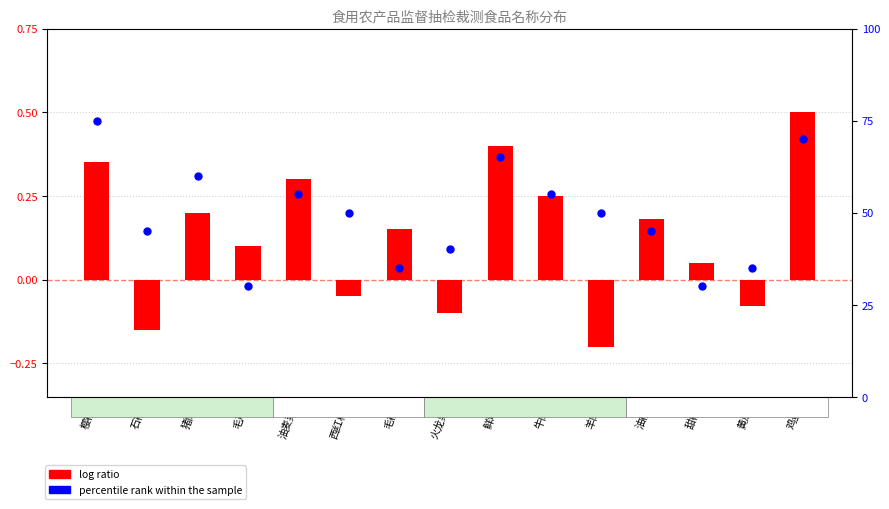

What are all the series names shown in the legend?

log ratio, percentile rank within the sample